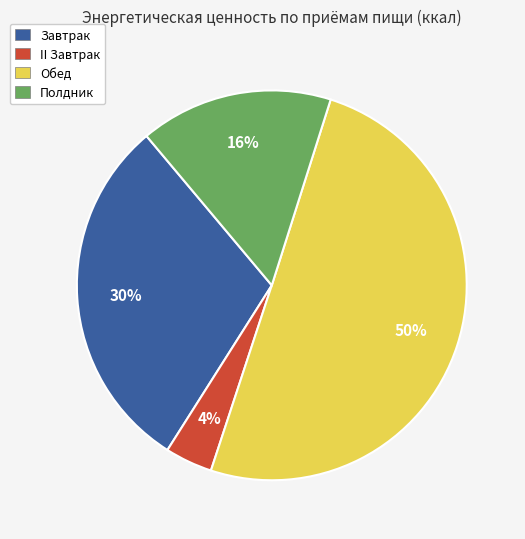

Approximately how many times larger is the value at II Завтрак compared to Завтрак?

0.1